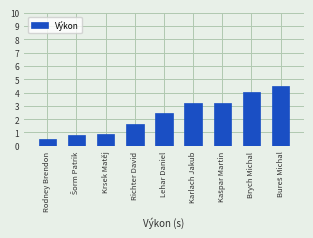

Count the number of categories in the chart.

9